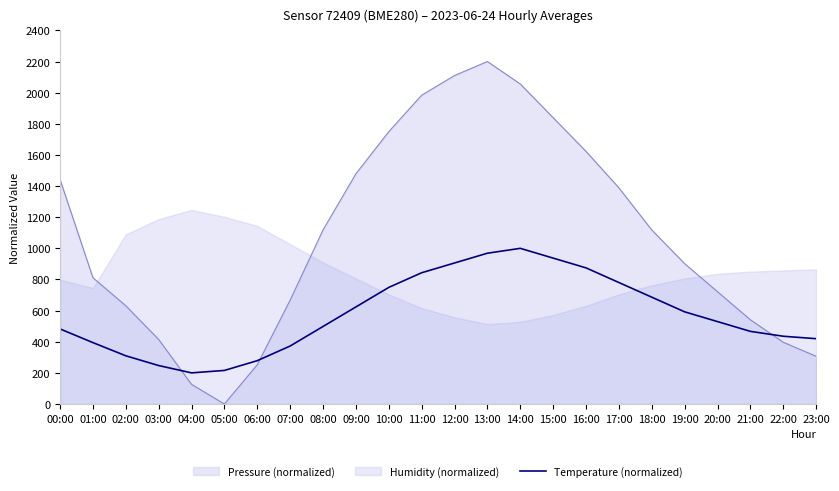

What is the highest value of the Temperature (normalized) series?

1000.0